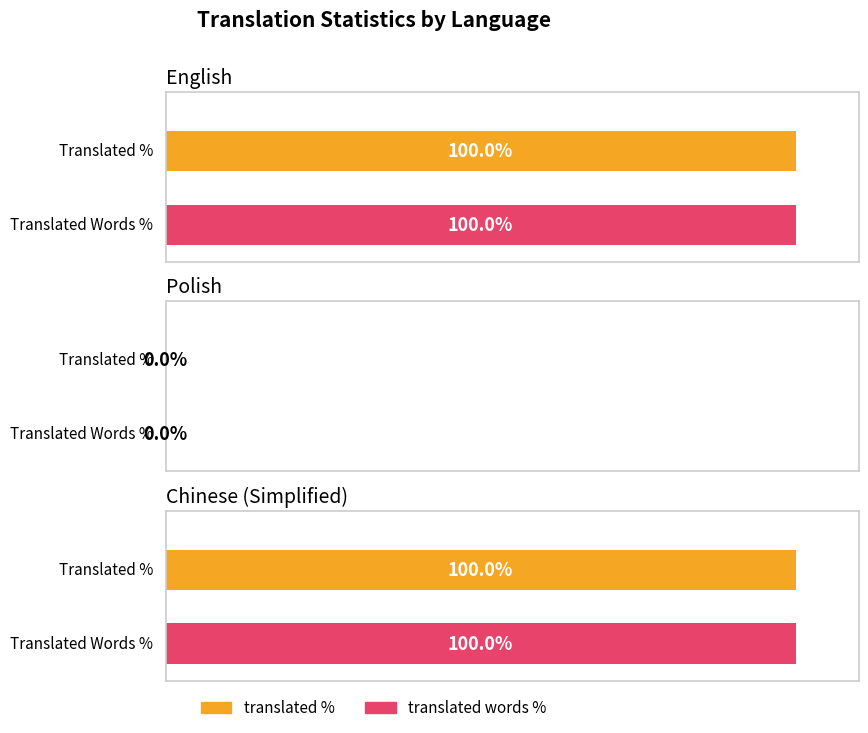

True or false: translated_words has a value of 438 at Polish.

False